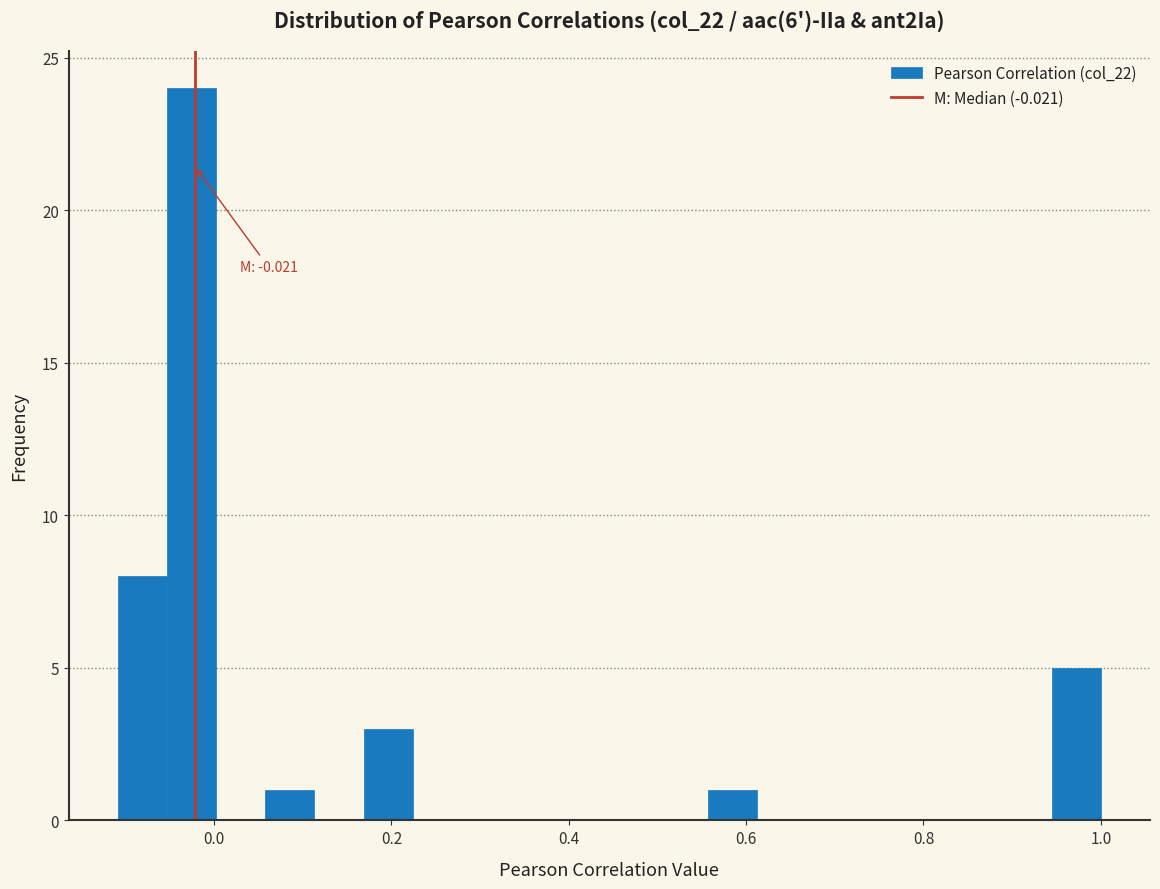

Read against the x-axis, roughly where is the centre of the tallest bar?

-0.02